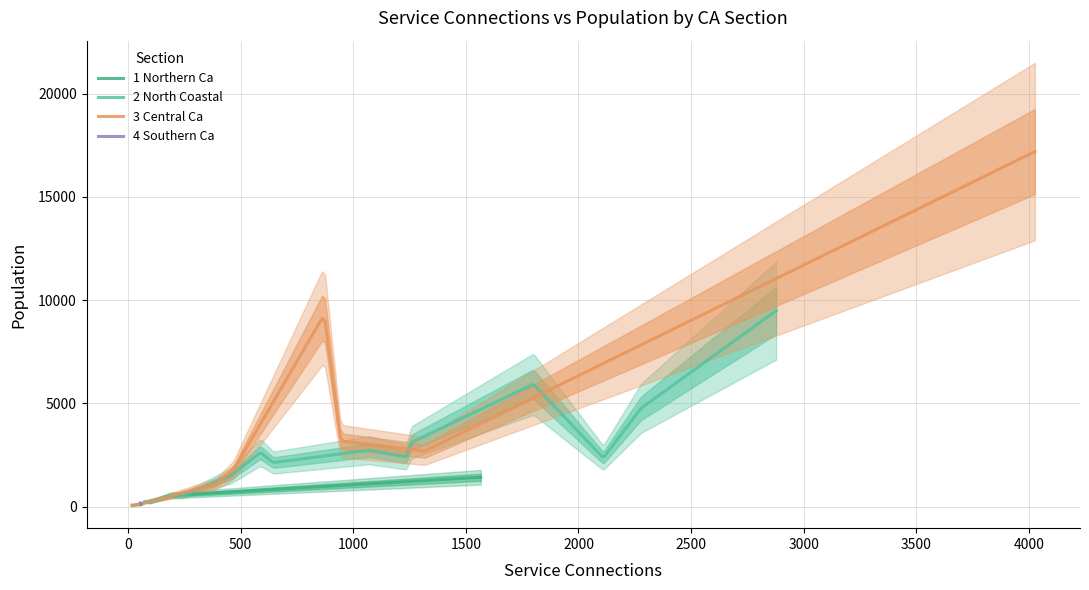

How many points are lower than both their immediate neighbors (excluding endpoints)?

12